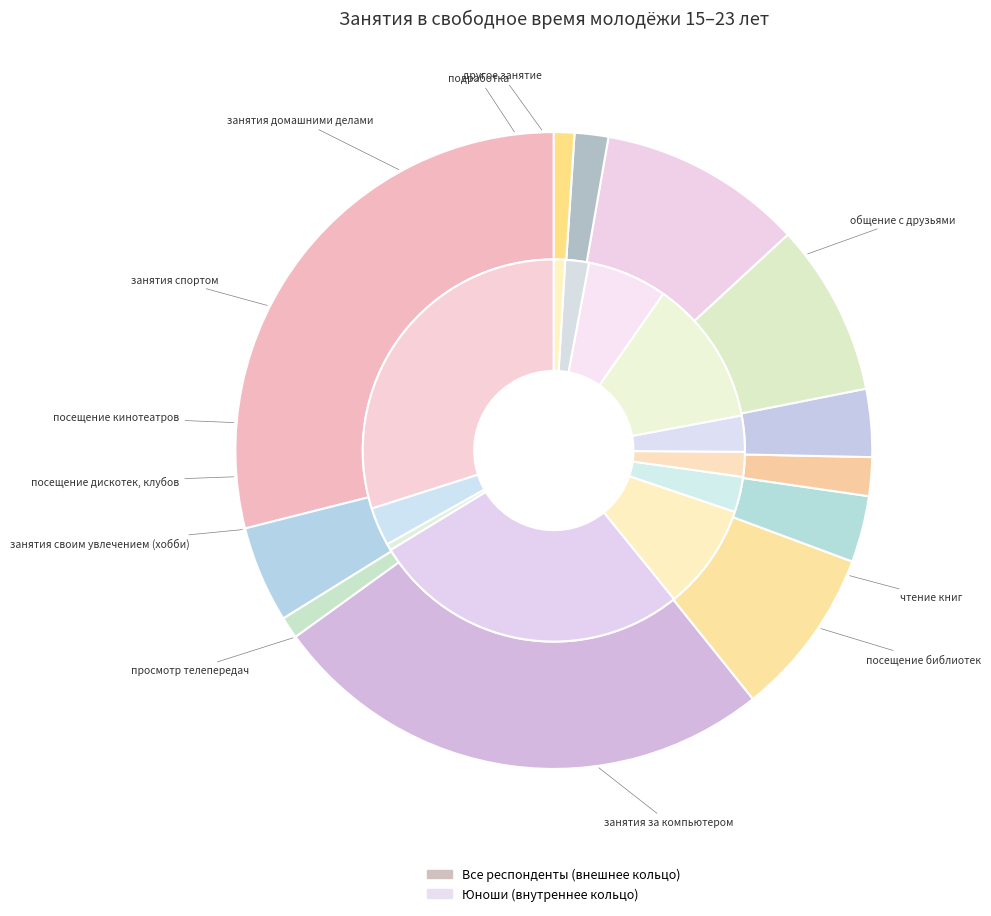

Between занятия своим увлечением (хобби) and занятия спортом, which is larger?

занятия спортом